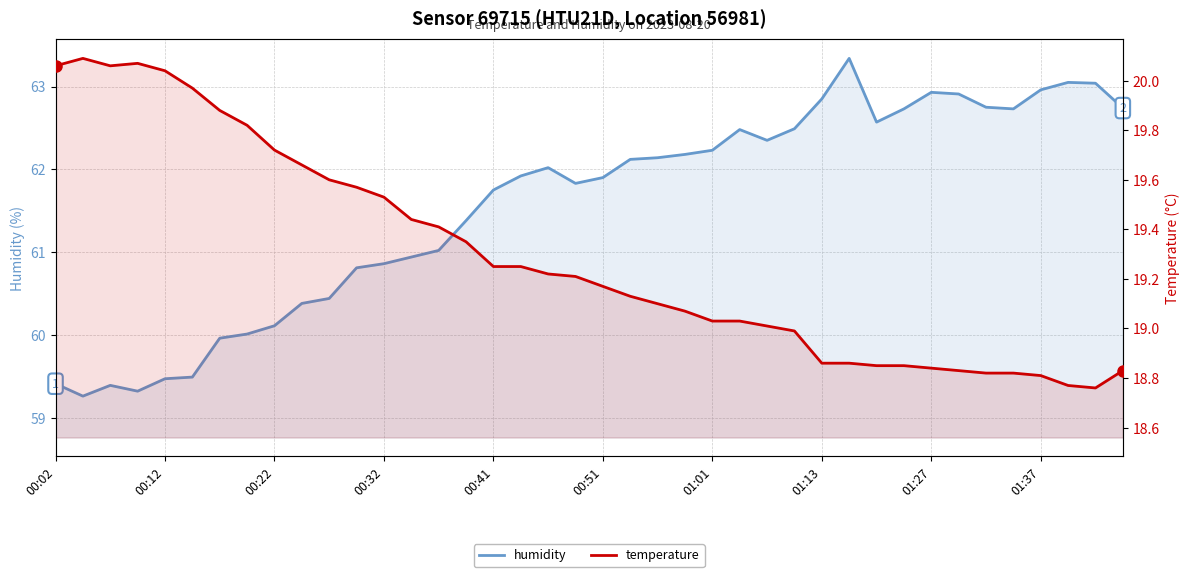

What is the sum of all temperature values?

771.6